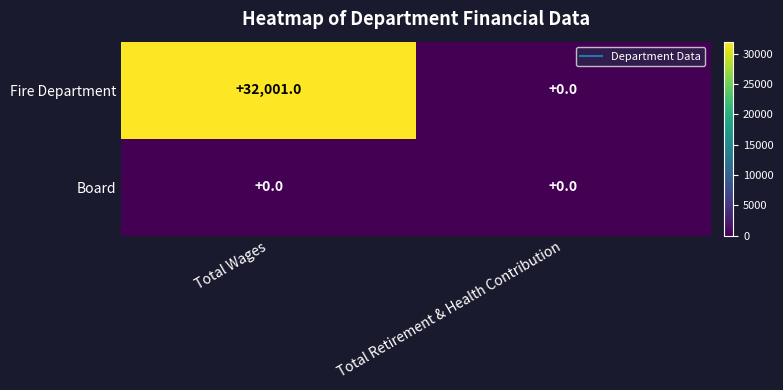

The Fire Department series shows 8799 at Total Wages. True or false?

False